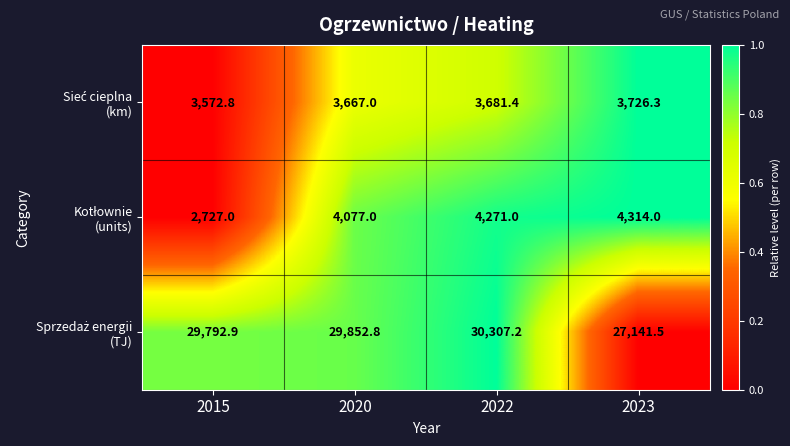

At how many categories does at least one series exceed 29320?

3